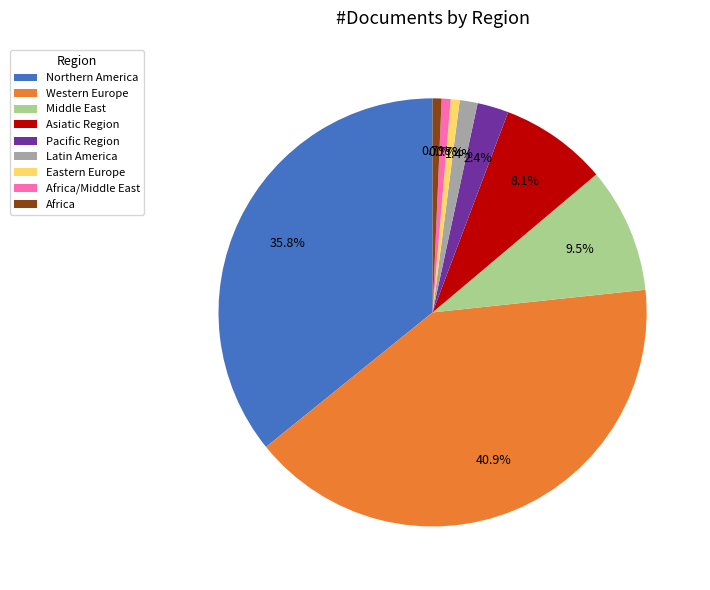

True or false: Northern America accounts for 36% of the total.

True